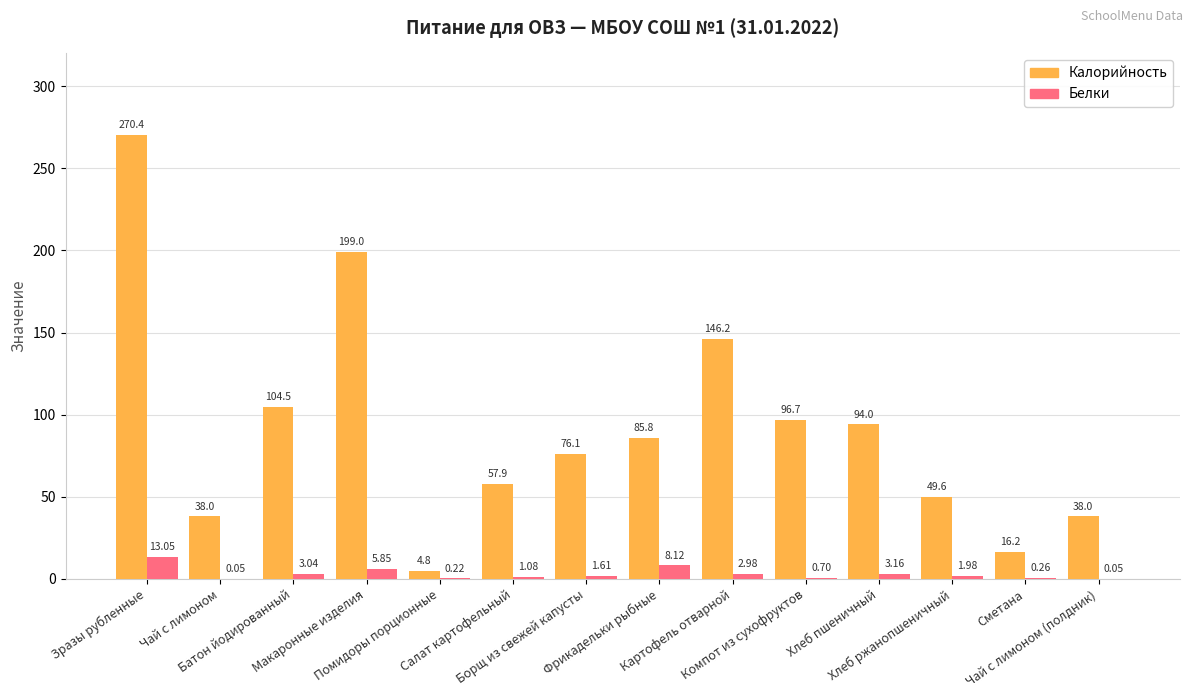

Which series has the largest range (max minus min)?

Калорийность